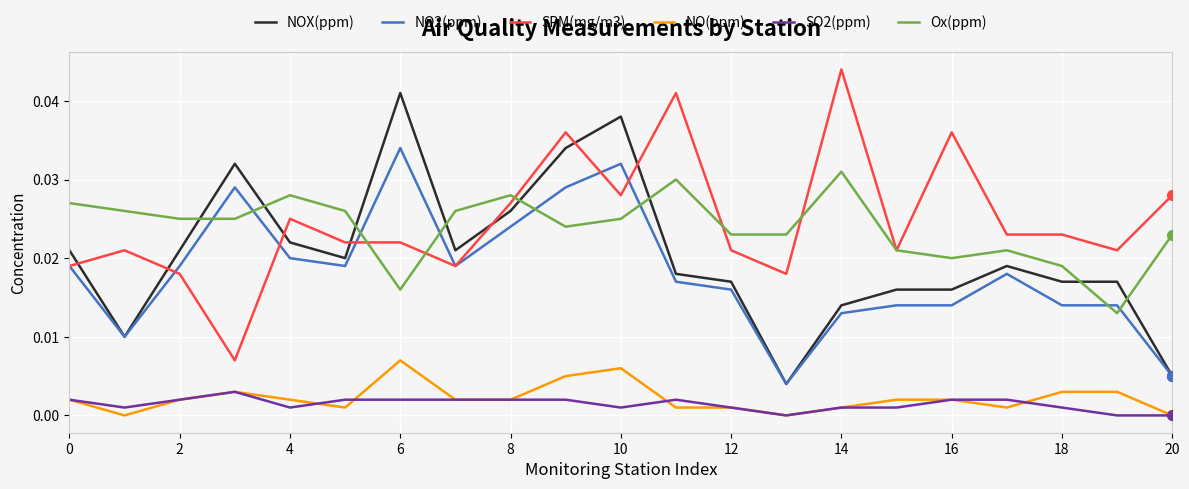

Rank the series by their maximum value, from lowest to highest.

SO2(ppm), NO(ppm), Ox(ppm), NO2(ppm), NOX(ppm), SPM(mg/m3)